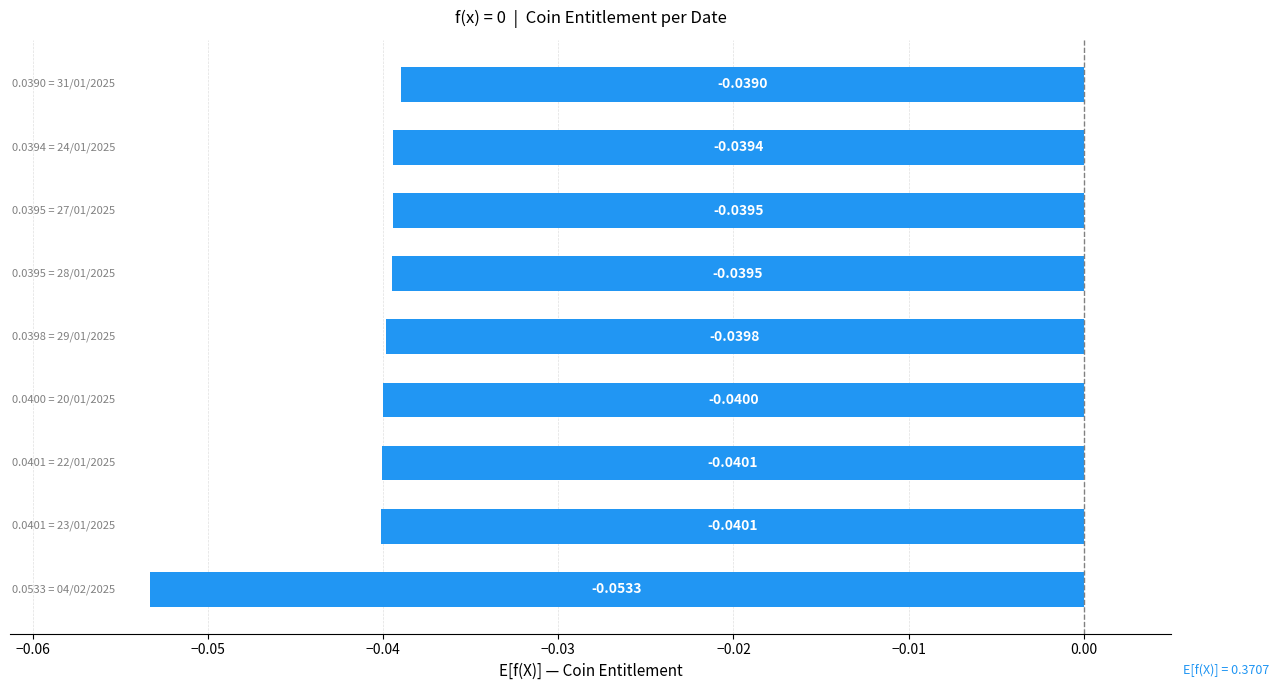

How many bars are there in total?

9